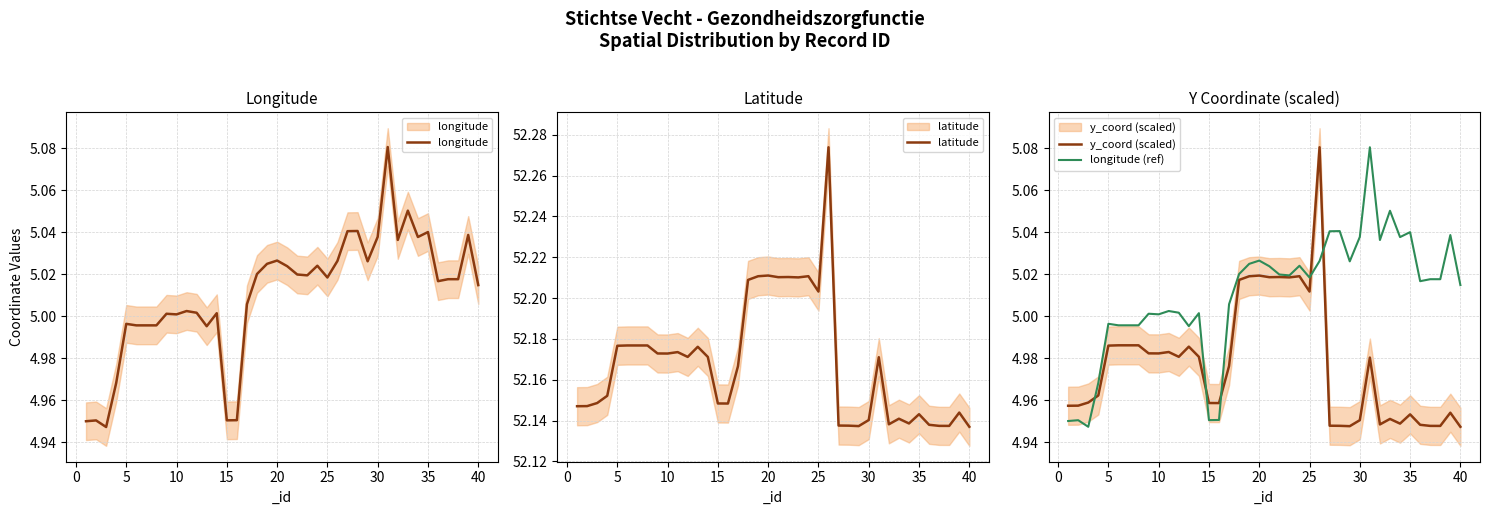

Reading left to right, list all the values displayed in this chart.

longitude: 5.0	5.0	4.9	5.0	5.0	5.0	5.0	5.0	5.0	5.0	5.0	5.0	5.0	5.0	5.0	5.0	5.0	5.0	5.0	5.0	5.0	5.0	5.0	5.0	5.0	5.0	5.0	5.0	5.0	5.0	5.1	5.0	5.1	5.0	5.0	5.0	5.0	5.0	5.0	5.0
latitude: 52.1	52.1	52.1	52.2	52.2	52.2	52.2	52.2	52.2	52.2	52.2	52.2	52.2	52.2	52.1	52.1	52.2	52.2	52.2	52.2	52.2	52.2	52.2	52.2	52.2	52.3	52.1	52.1	52.1	52.1	52.2	52.1	52.1	52.1	52.1	52.1	52.1	52.1	52.1	52.1
y_coord (scaled): 5.0	5.0	5.0	5.0	5.0	5.0	5.0	5.0	5.0	5.0	5.0	5.0	5.0	5.0	5.0	5.0	5.0	5.0	5.0	5.0	5.0	5.0	5.0	5.0	5.0	5.1	4.9	4.9	4.9	5.0	5.0	4.9	5.0	4.9	5.0	4.9	4.9	4.9	5.0	4.9
longitude (ref): 5.0	5.0	4.9	5.0	5.0	5.0	5.0	5.0	5.0	5.0	5.0	5.0	5.0	5.0	5.0	5.0	5.0	5.0	5.0	5.0	5.0	5.0	5.0	5.0	5.0	5.0	5.0	5.0	5.0	5.0	5.1	5.0	5.1	5.0	5.0	5.0	5.0	5.0	5.0	5.0